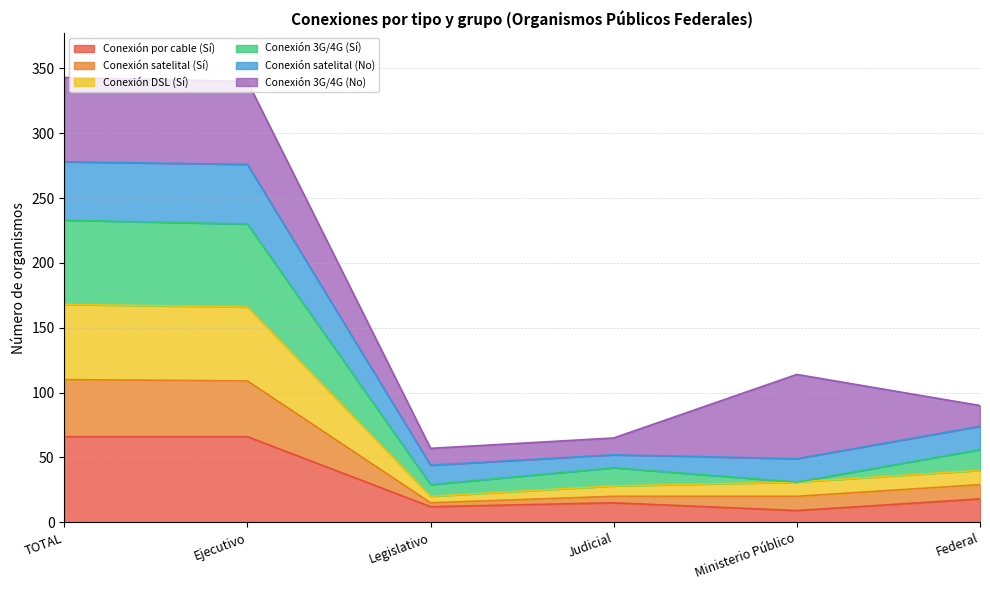

What is the minimum value for Conexión por cable (Sí)?

9